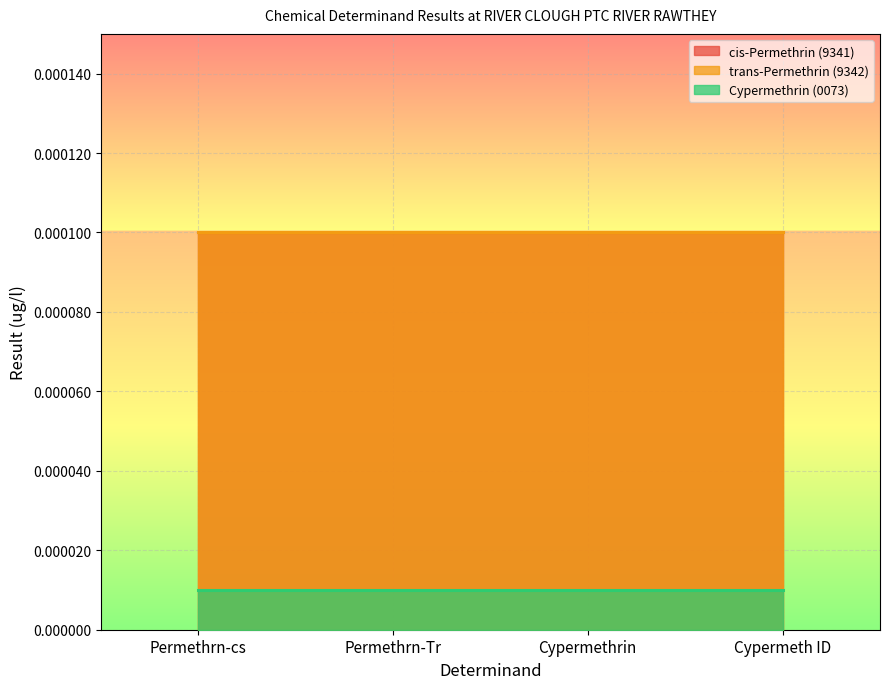

How many series are shown in this chart?

3